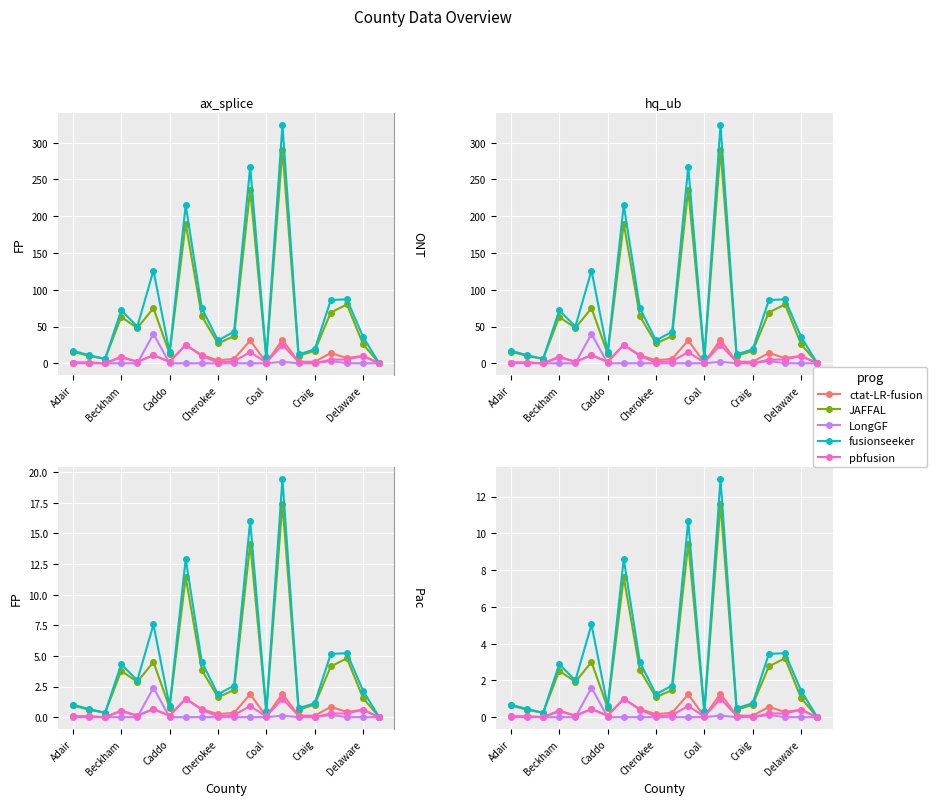

Which has a higher value, Atoka or Carter?

Carter